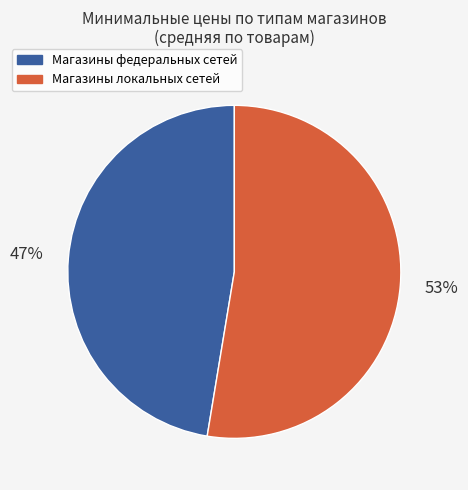

Is there a majority slice in this chart?

Yes